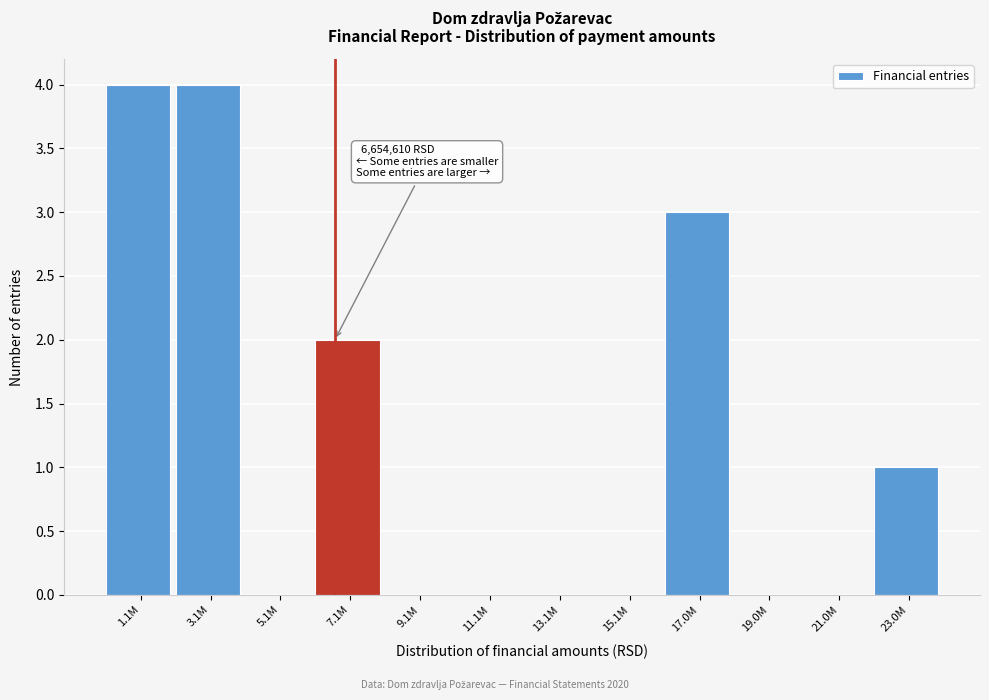

Reading left to right, extract all data points from this chart.

1.1M=4	3.1M=4	5.1M=0	7.1M=2	9.1M=0	11.1M=0	13.1M=0	15.1M=0	17.0M=3	19.0M=0	21.0M=0	23.0M=1